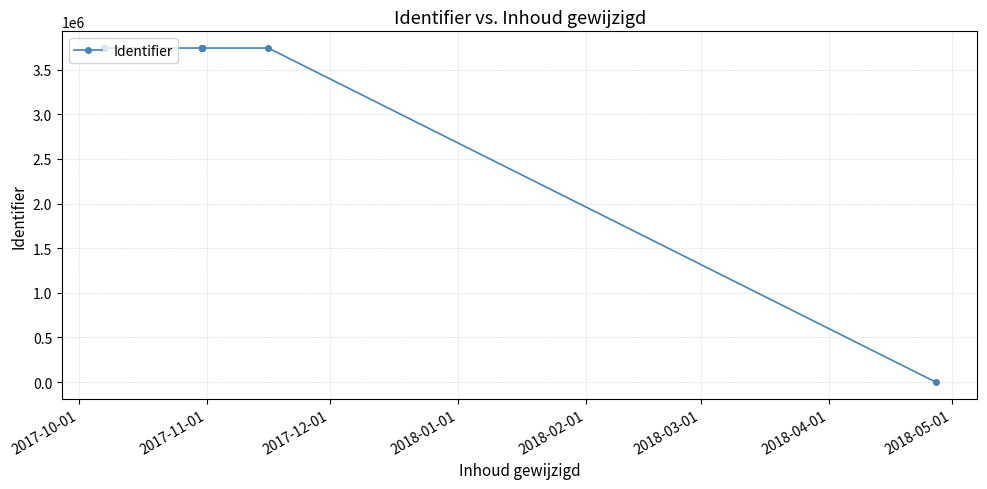

True or false: there are more than 0 points higher than both neighbors.

True